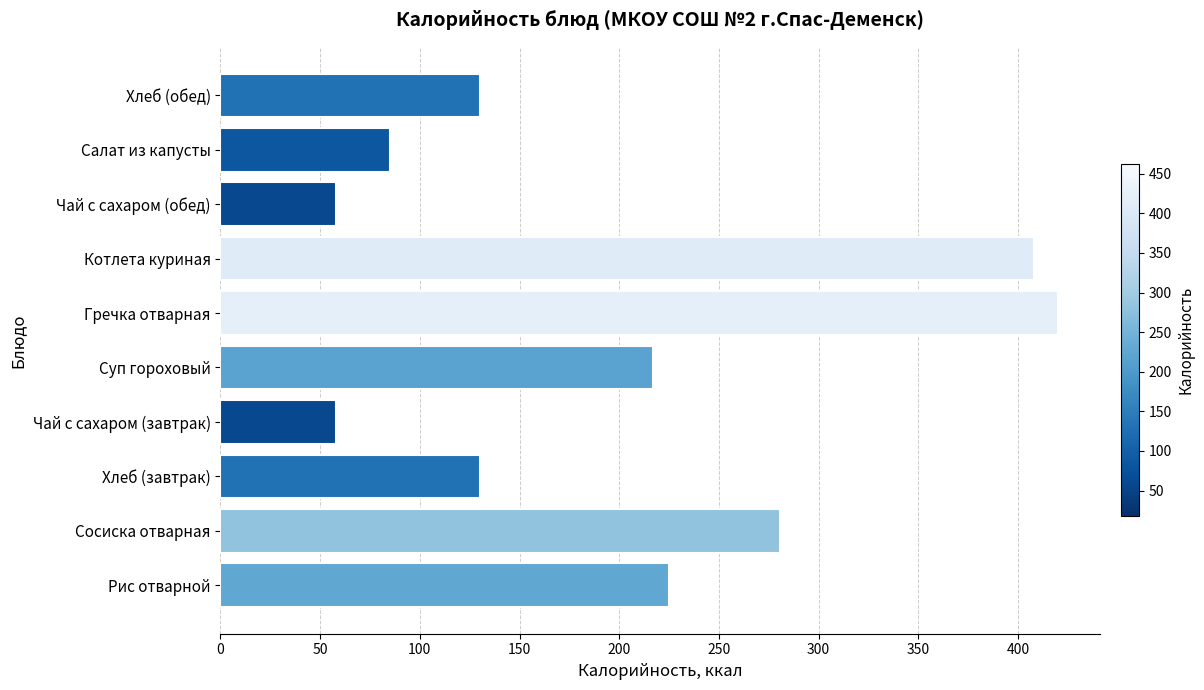

What is the sum of all values?

2011.7